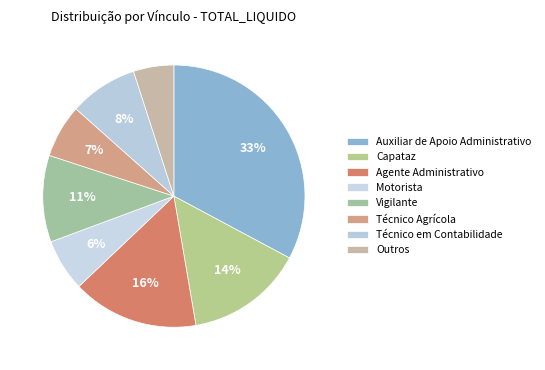

Count the number of slices in the pie.

8